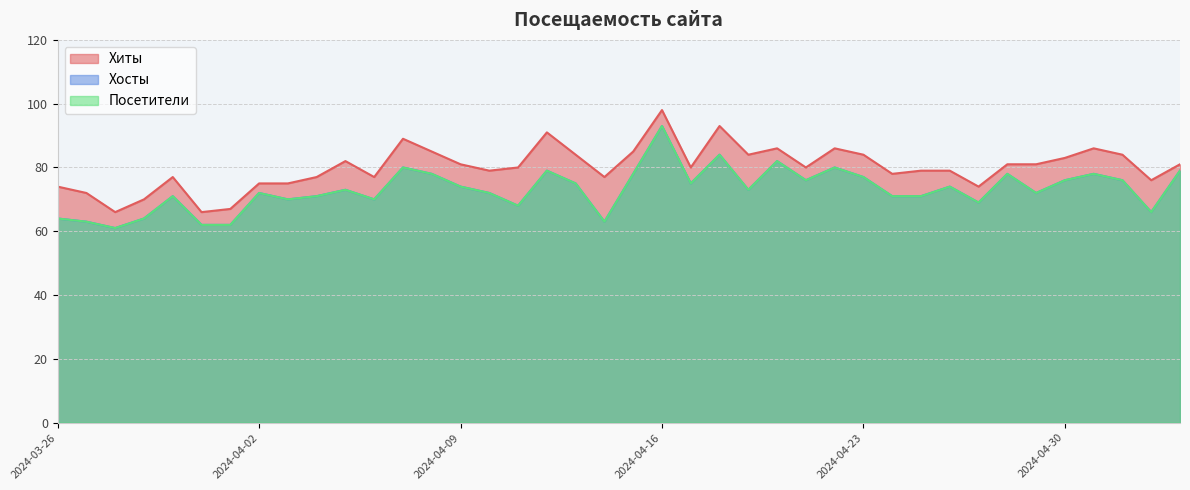

True or false: Посетители has more than 1 points higher than both neighbors.

True